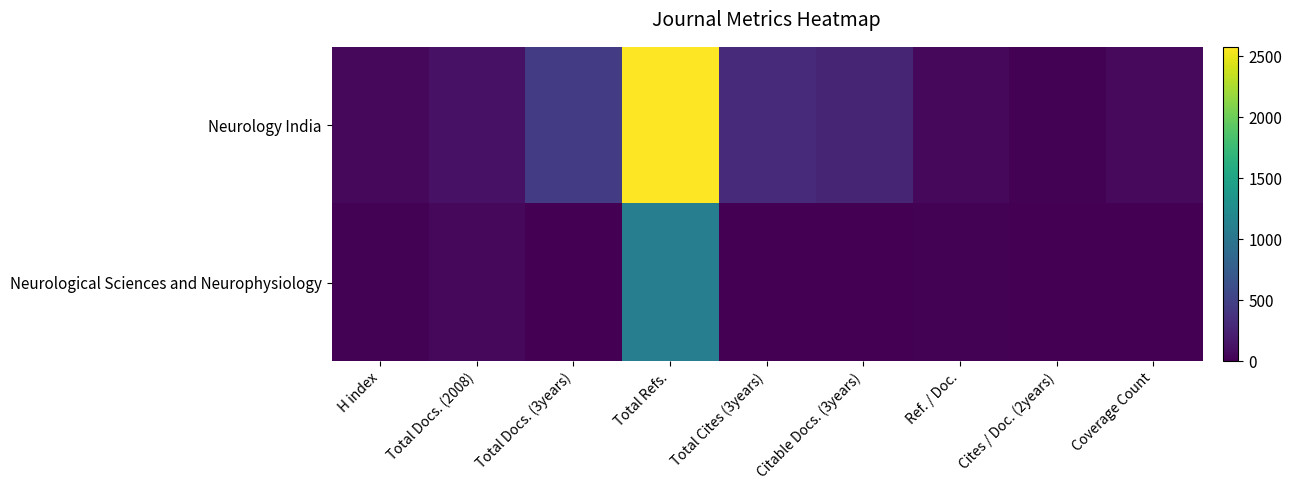

List the series in order of their overall mean, highest first.

Neurology India, Neurological Sciences and Neurophysiology